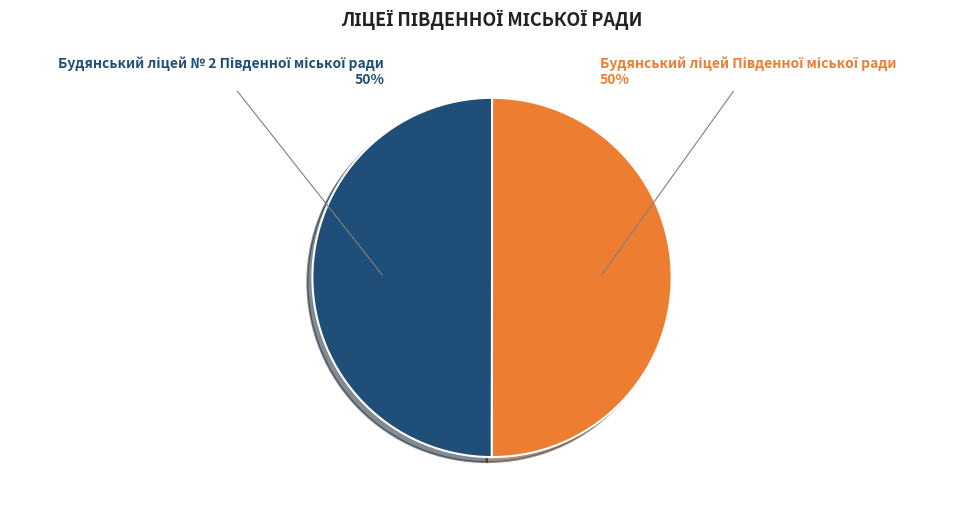

How many segments does this pie chart have?

2